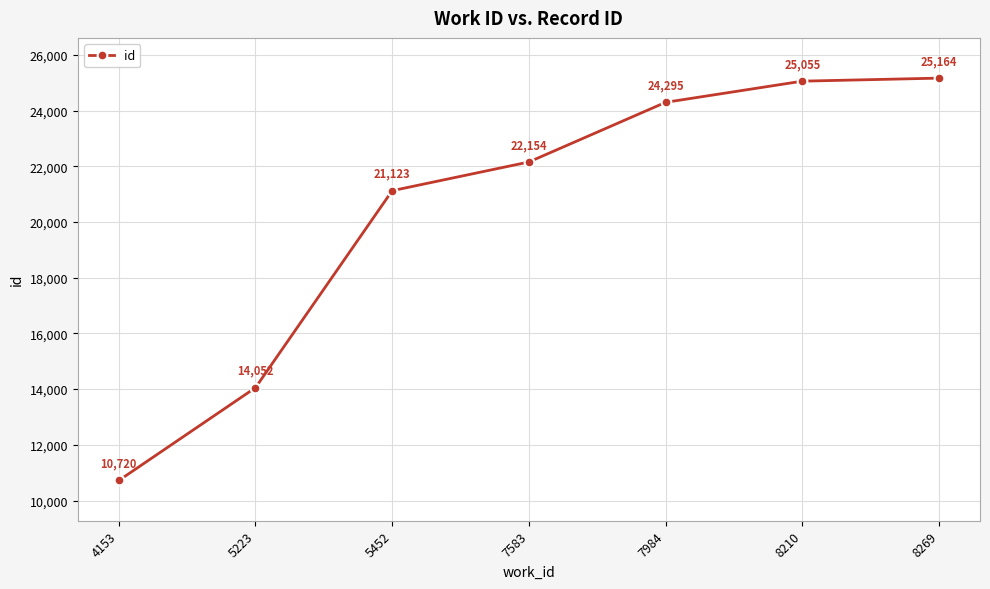

Does the chart display data point markers on the line(s)?

Yes